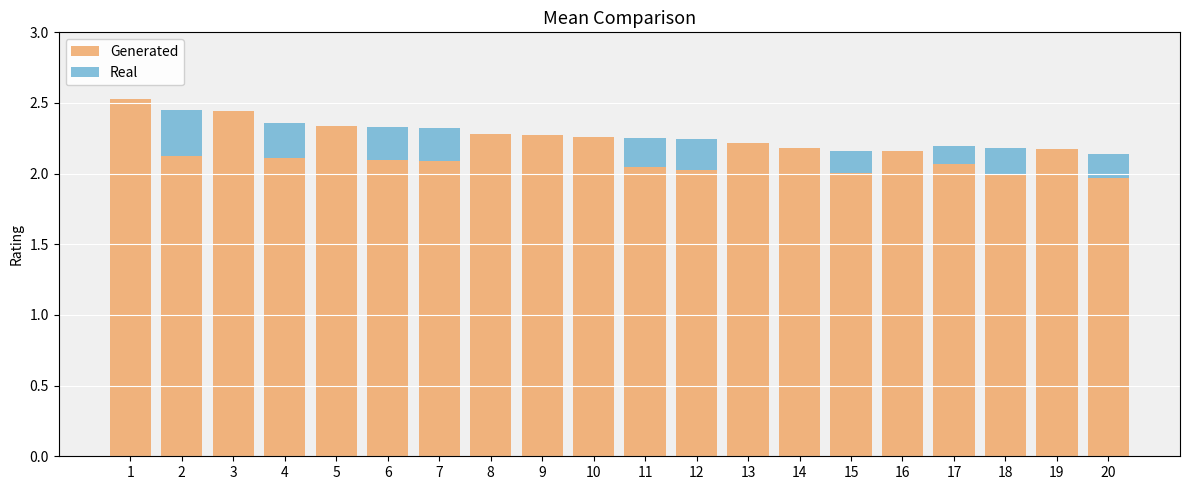

The Real series shows 0.0 at 3. True or false?

True